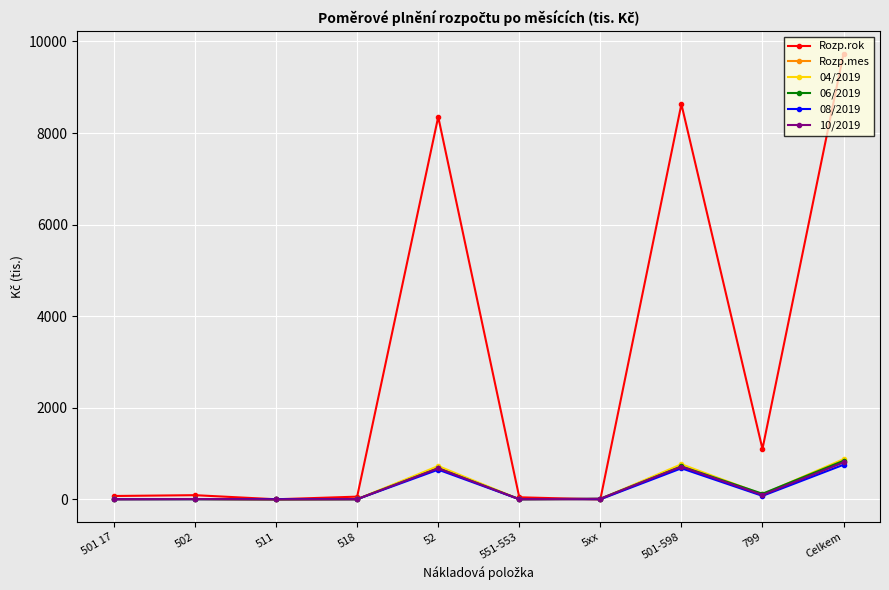

True or false: Rozp.rok has more than 1 points higher than both neighbors.

True